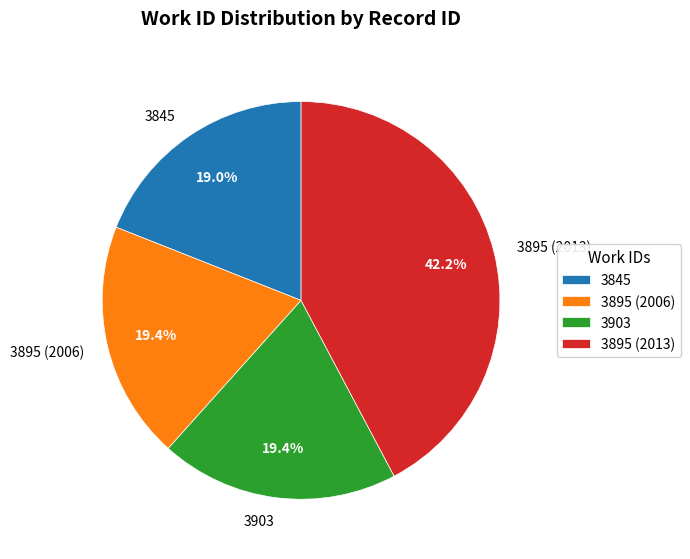

True or false: 3895 (2013) accounts for 42% of the total.

True